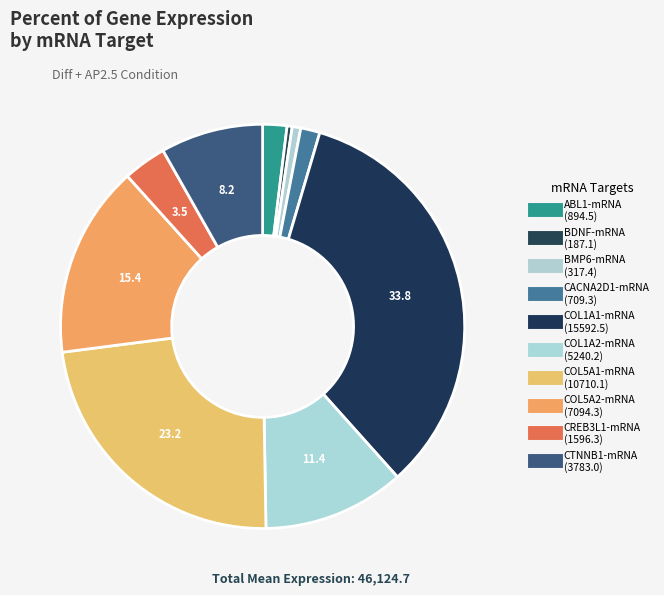

How many segments does this pie chart have?

10